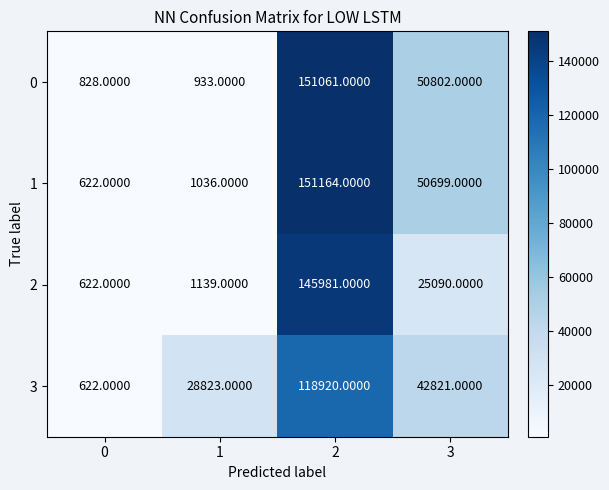

Is the value of 1 at 3 greater than the value of 2 at 3?

Yes